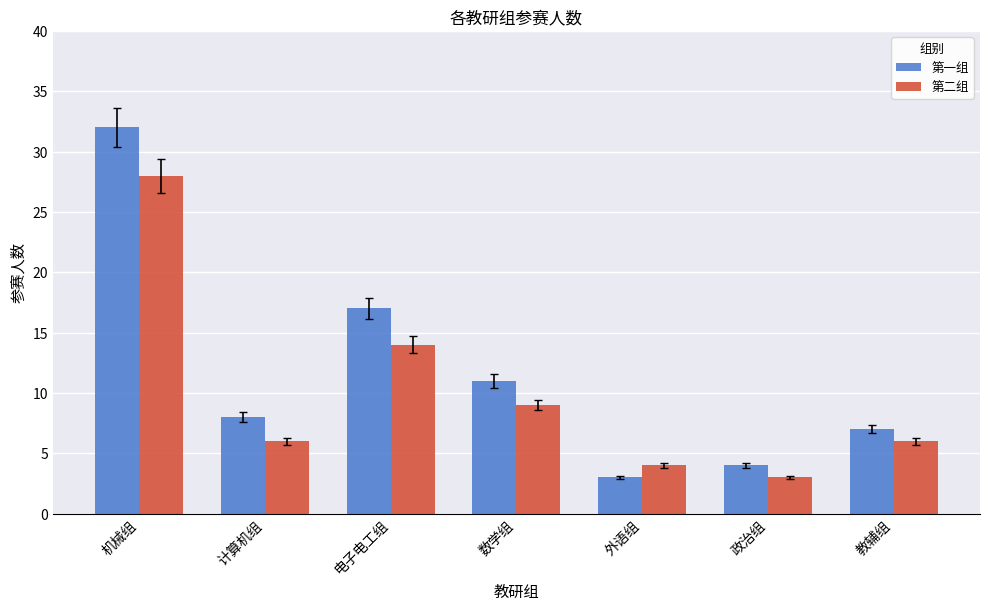

What is the label of the 7th bar from the left?

教辅组